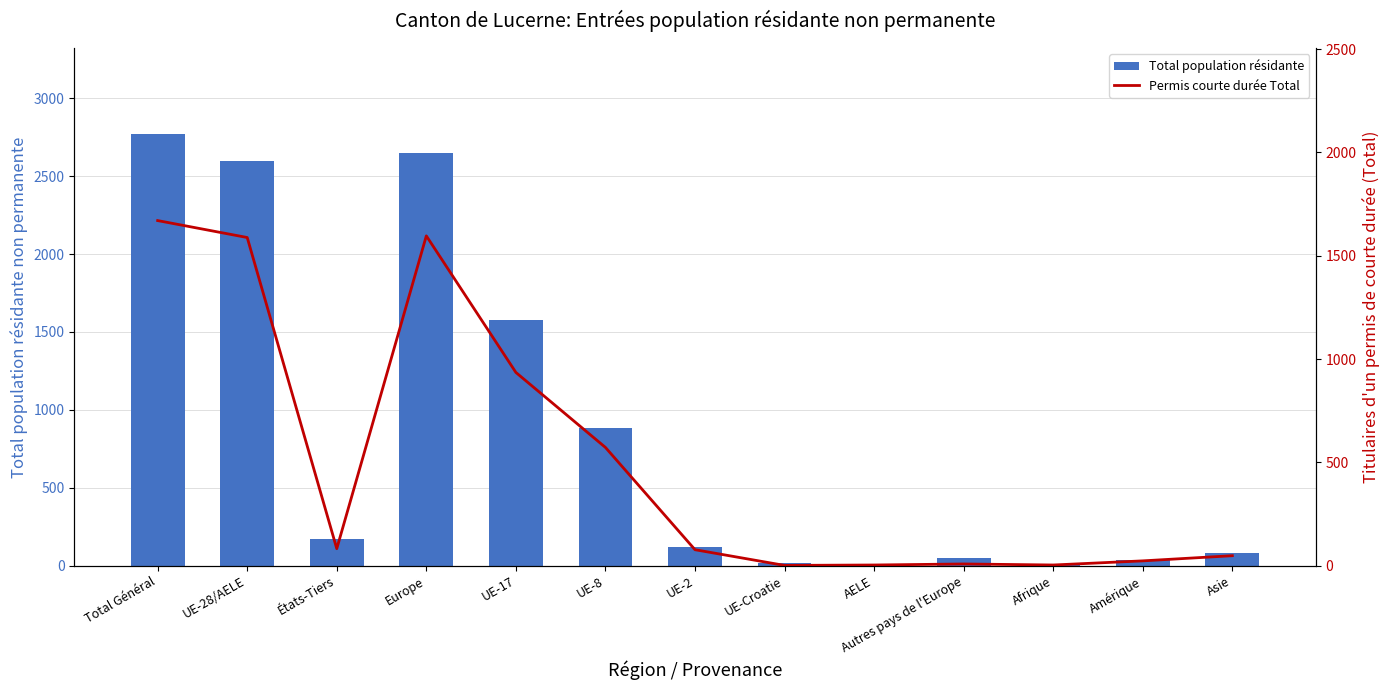

Read the Permis courte durée Total value at Total Général.

1670